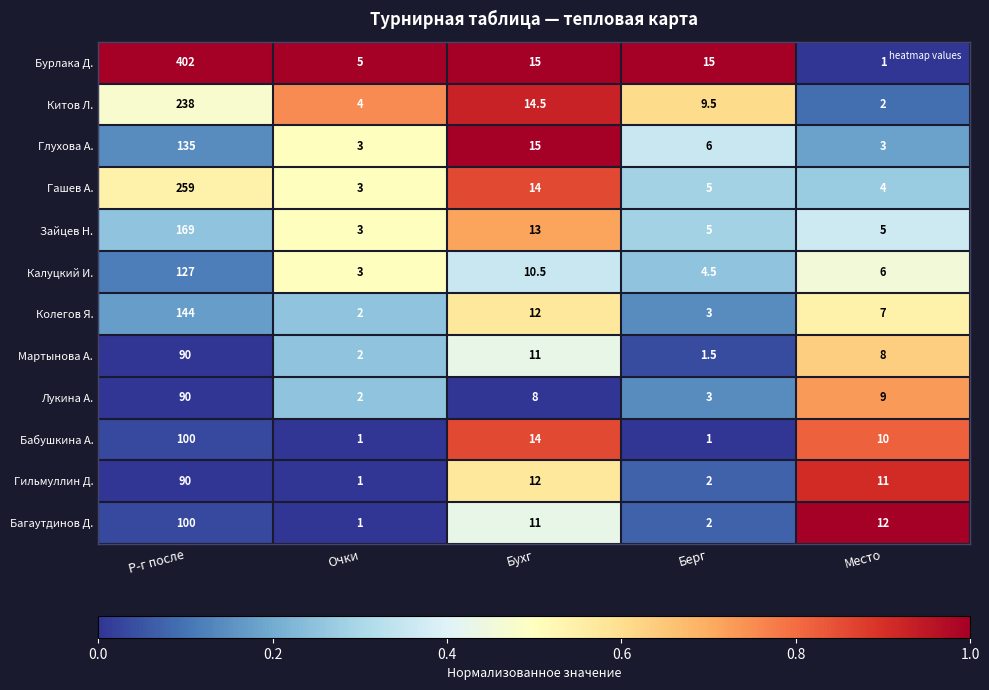

True or false: Бурлака Д. has a value of 15.0 at Бухг.

True